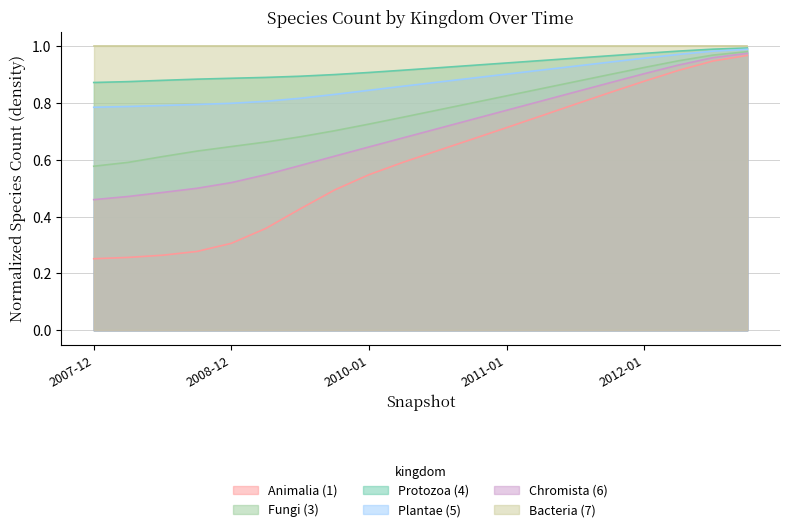

What is the difference between the 5 values at 10 and 19?

0.1